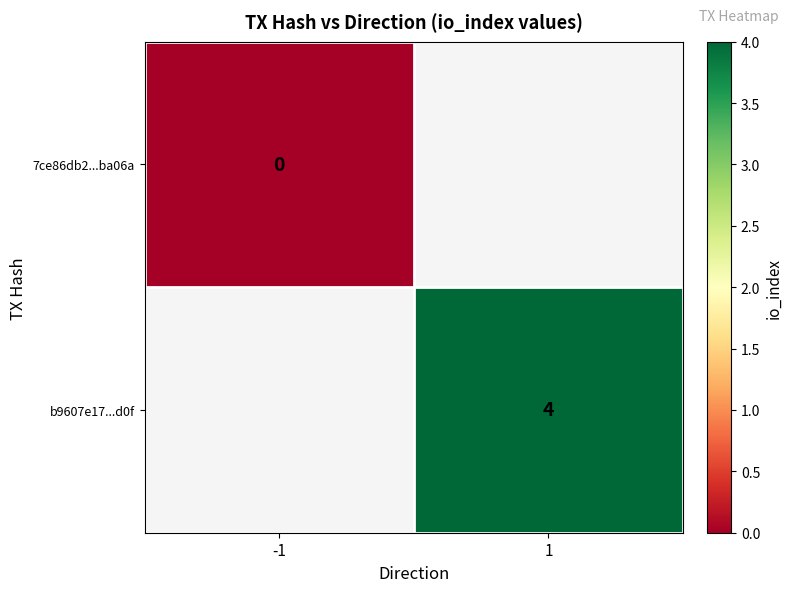

True or false: b9607e17...d0f has a value of 4 at 1.

True